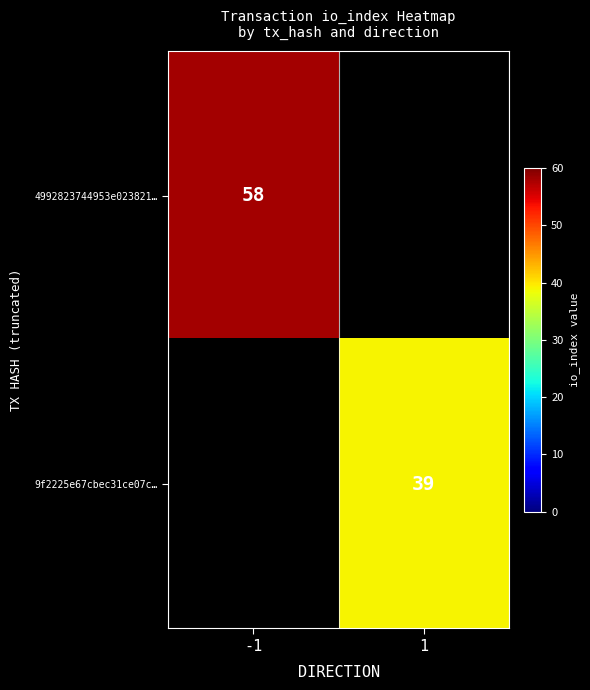

Which label corresponds to the smallest value in the chart?

1